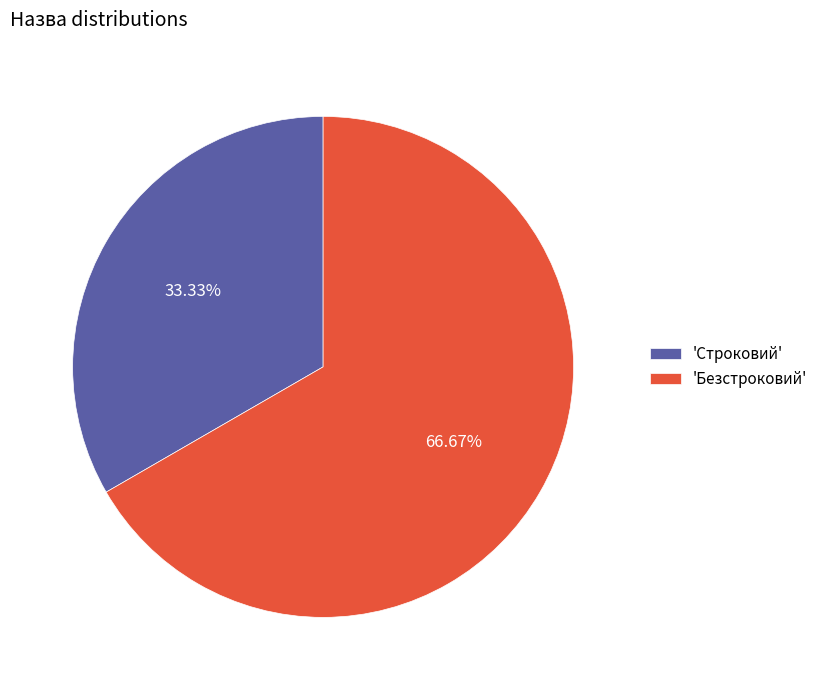

How many slices are in this pie chart?

2